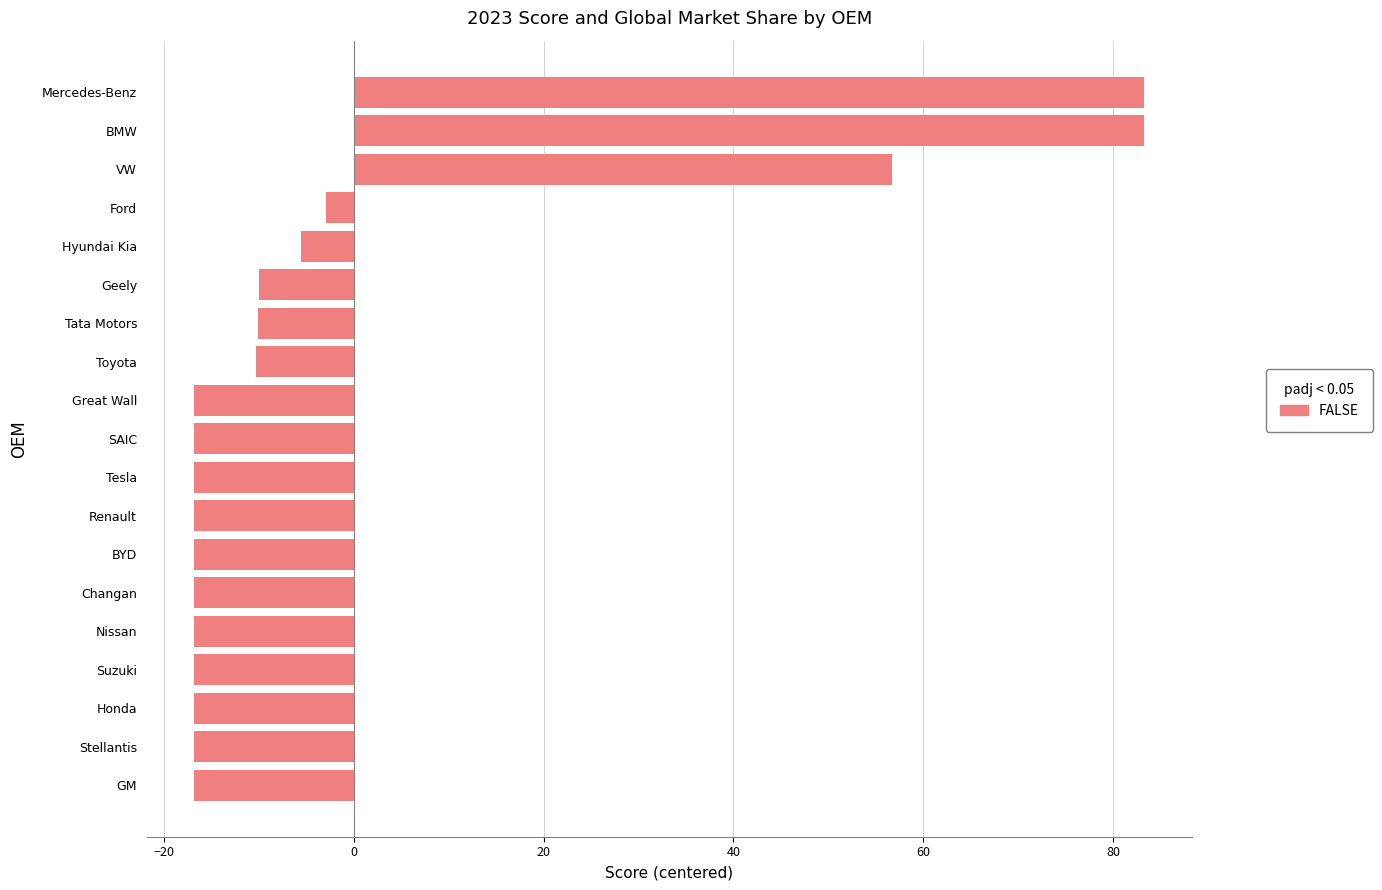

How many negative values are there?

16